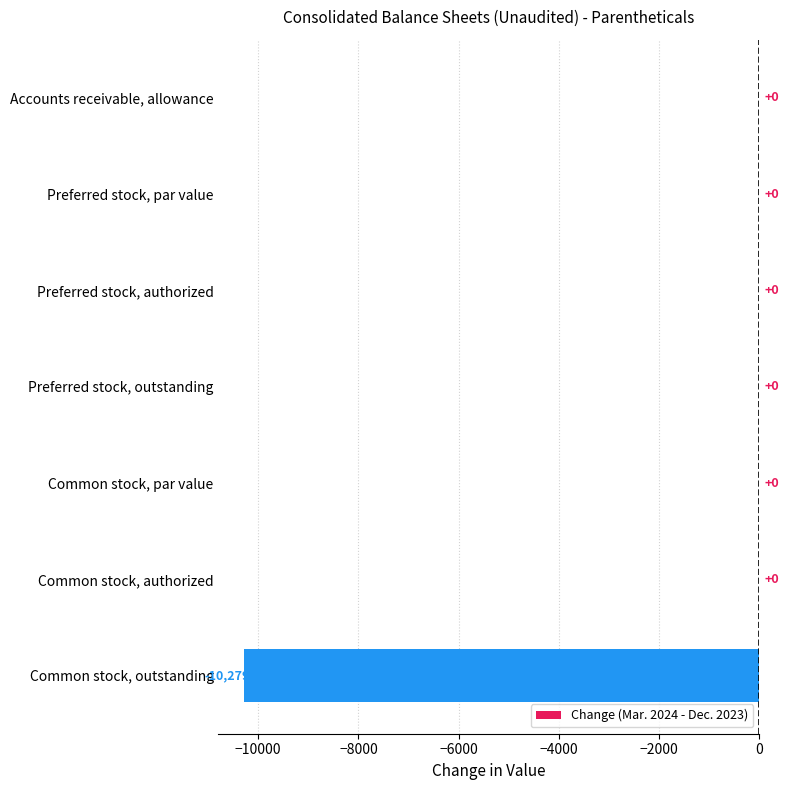

Is it true that the value at Preferred stock, authorized is 3504?

False